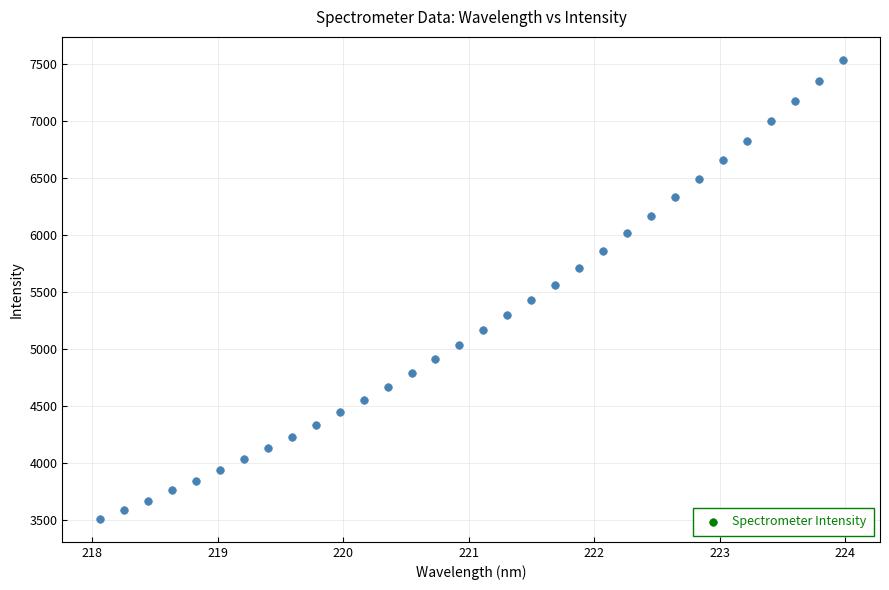

What is the range of X values (max minus min)?

5.9